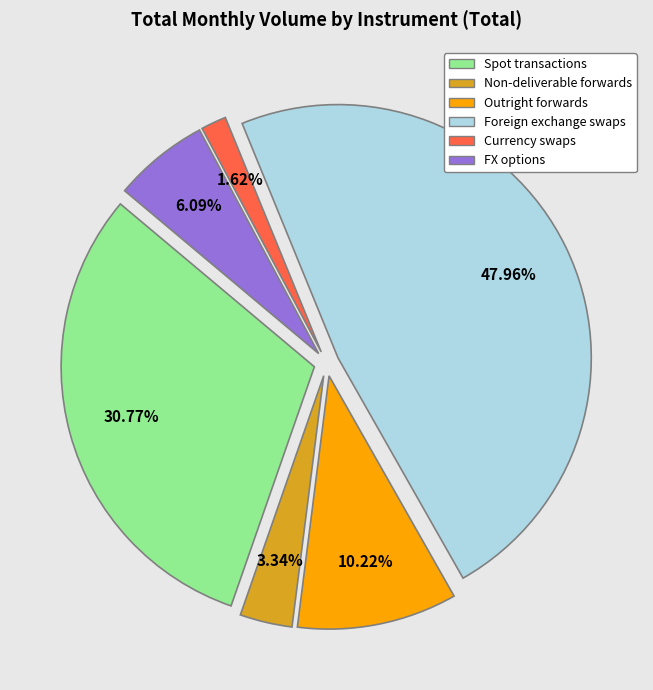

Approximately how many times larger is the value at Outright forwards compared to Currency swaps?

6.3